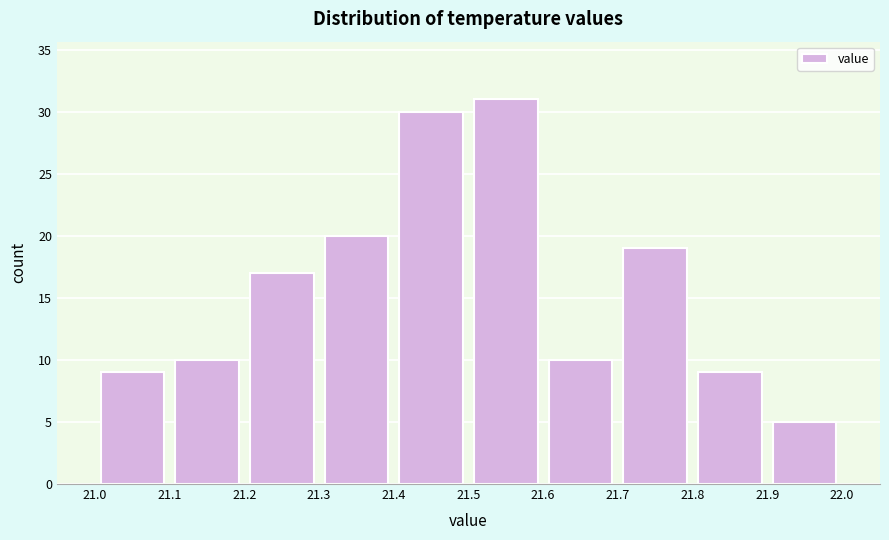

Which range on the x-axis has the tallest bar?

21.5 to 21.6